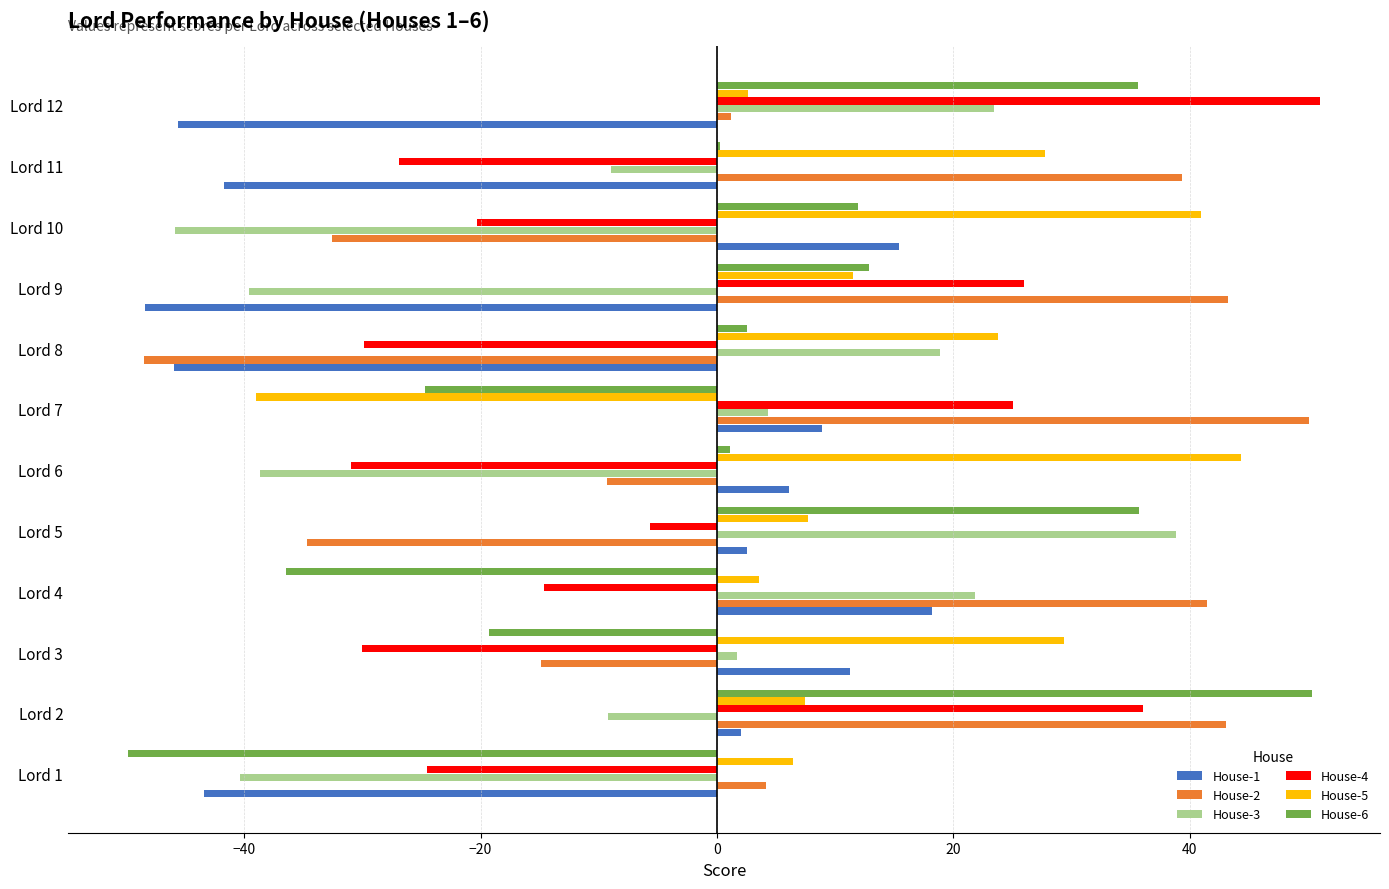

Which category has the highest value in the House-5 series?

Lord 6